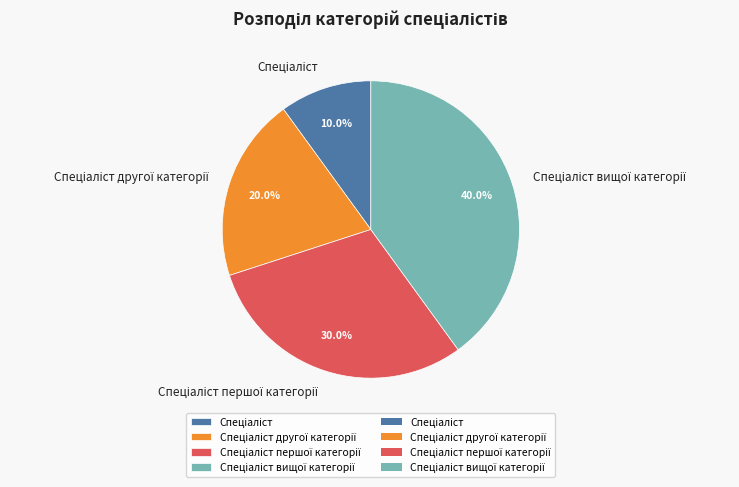

Is there a majority slice in this chart?

No